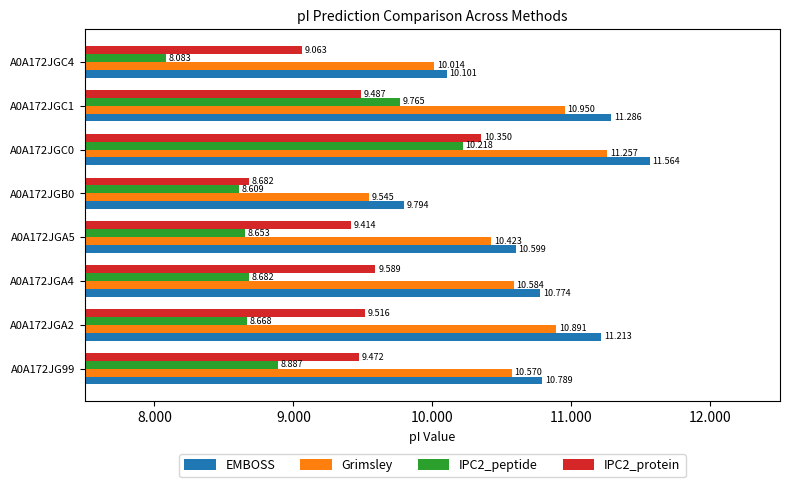

Is the value of Grimsley at A0A172JGA5 greater than the value of IPC2_peptide at A0A172JGC4?

Yes